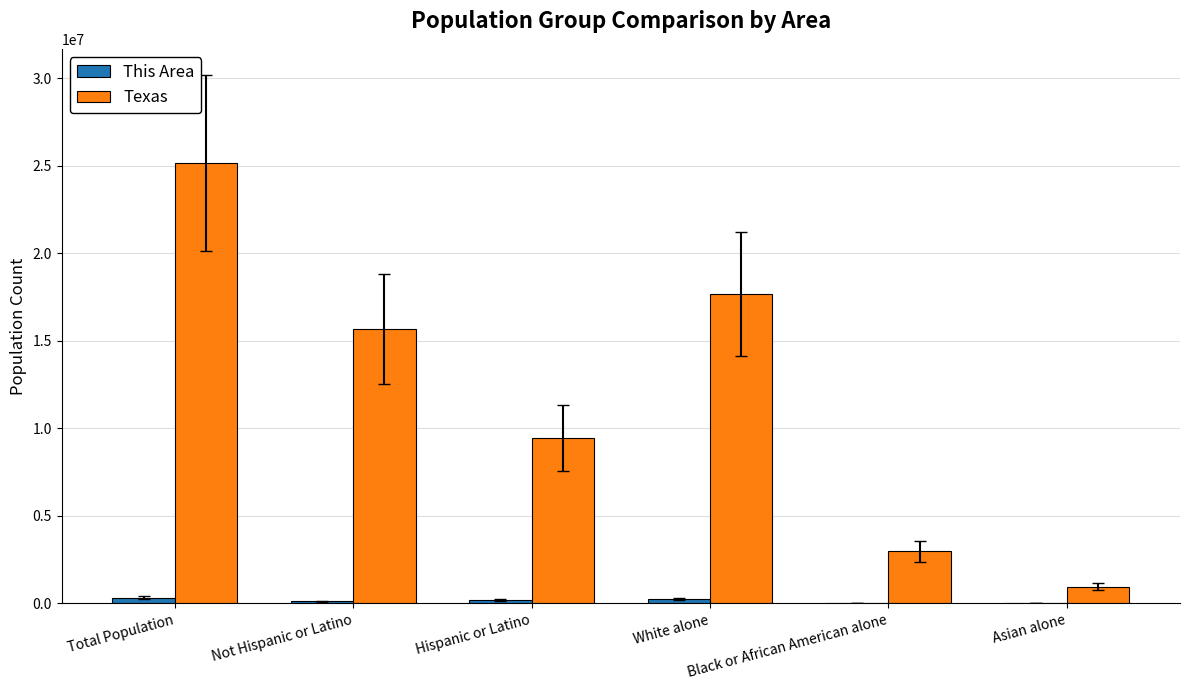

Are the bars horizontal?

No